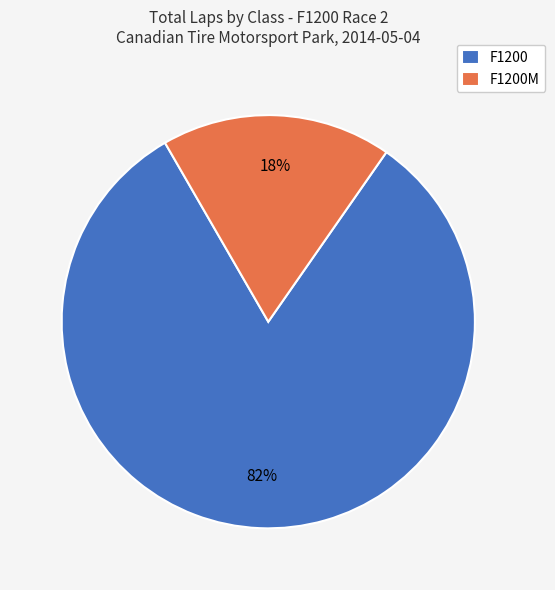

To the nearest percent, what percentage of the pie is F1200?

82%